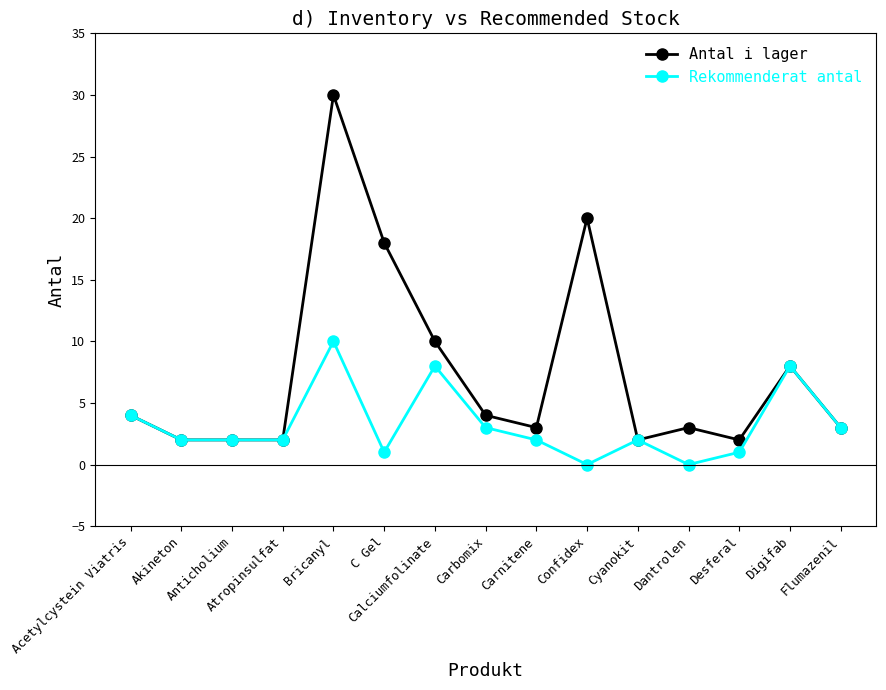

What is the difference between the maximum and second lowest values in the Rekommenderat antal series?

10